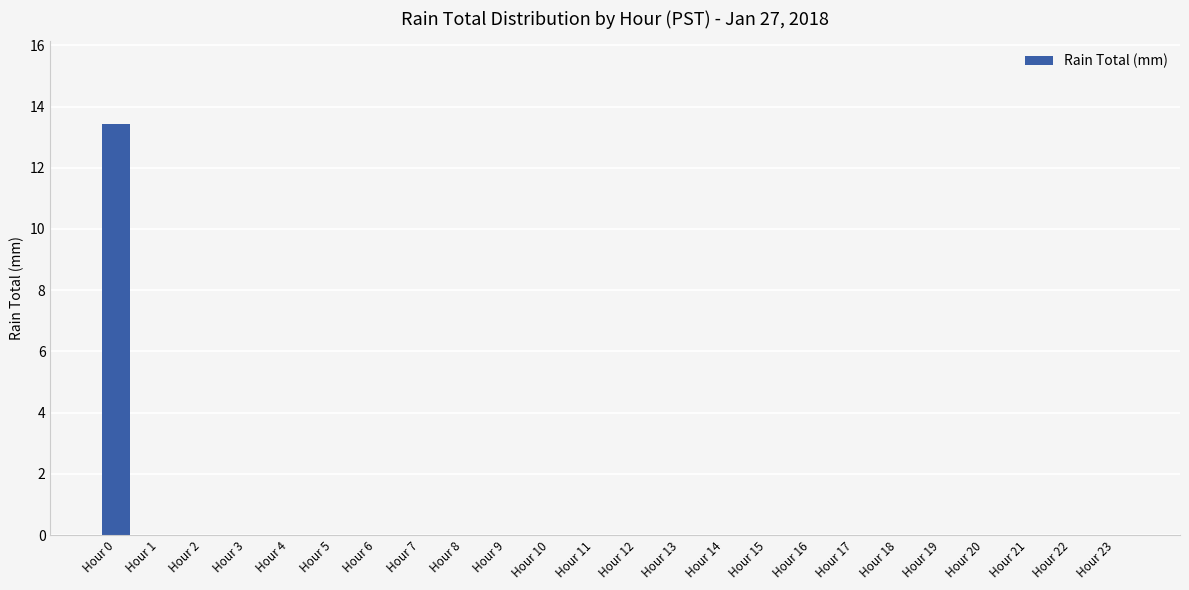

Does the chart contain stacked bars?

No